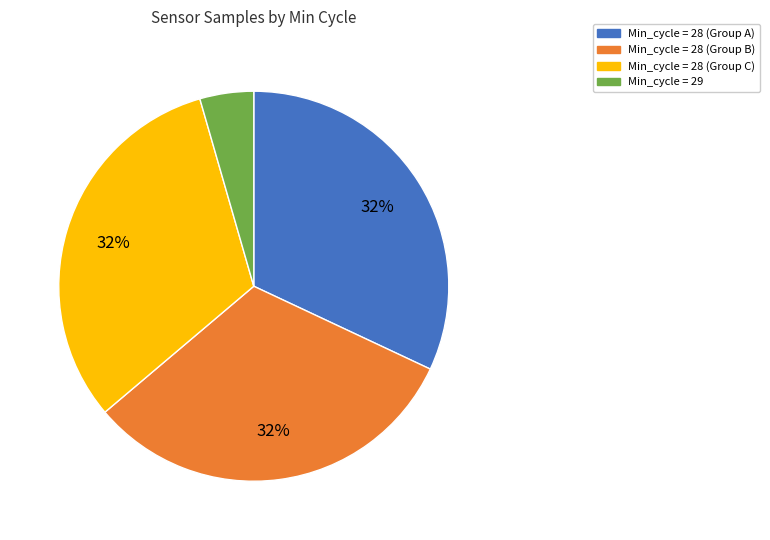

Which slice is the smallest?

Min_cycle = 29